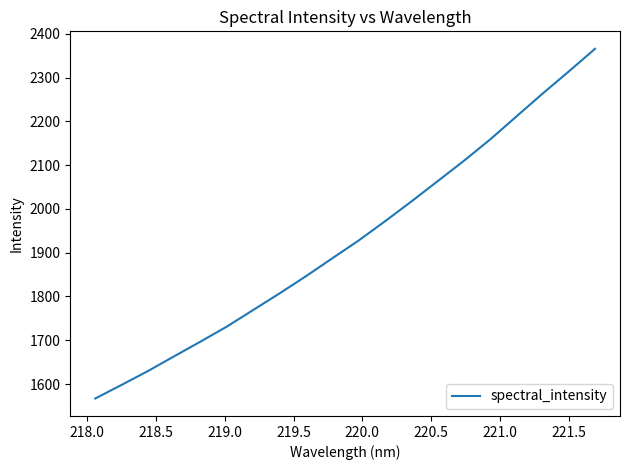

What is the average value?

1929.7